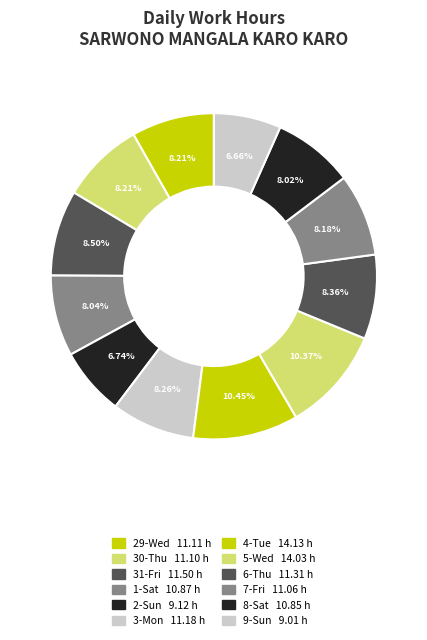

Is it true that 4-Tue is 4% of the pie?

False